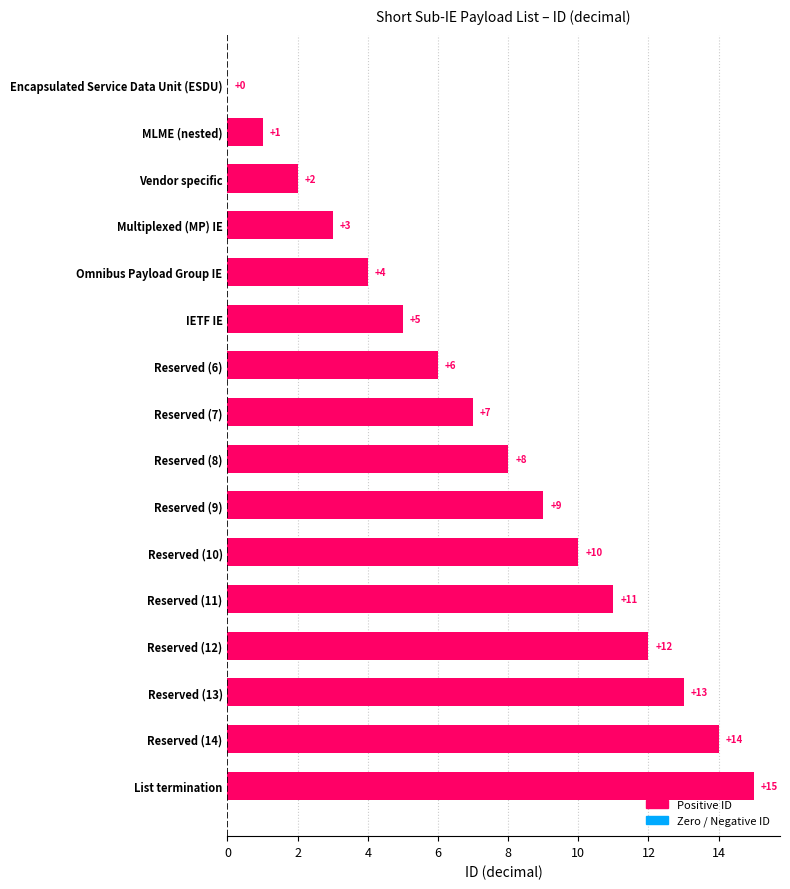

What is the greatest value displayed?

15